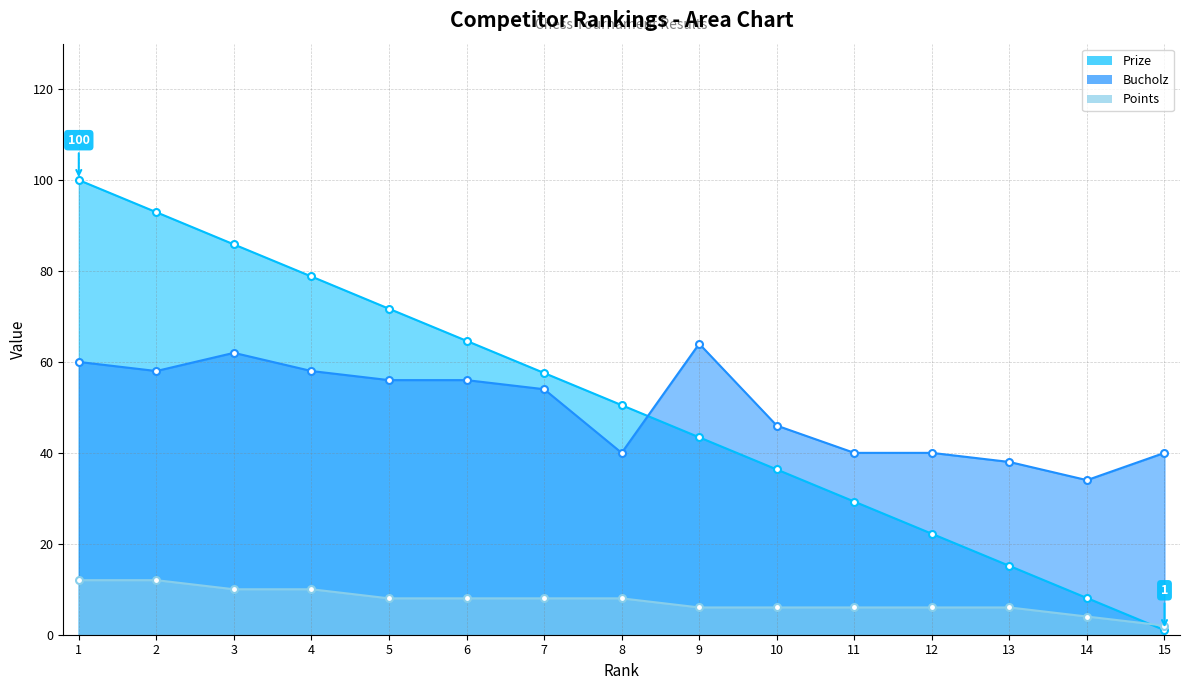

After their last crossing, which series has the higher values: Prize or Bucholz?

Bucholz